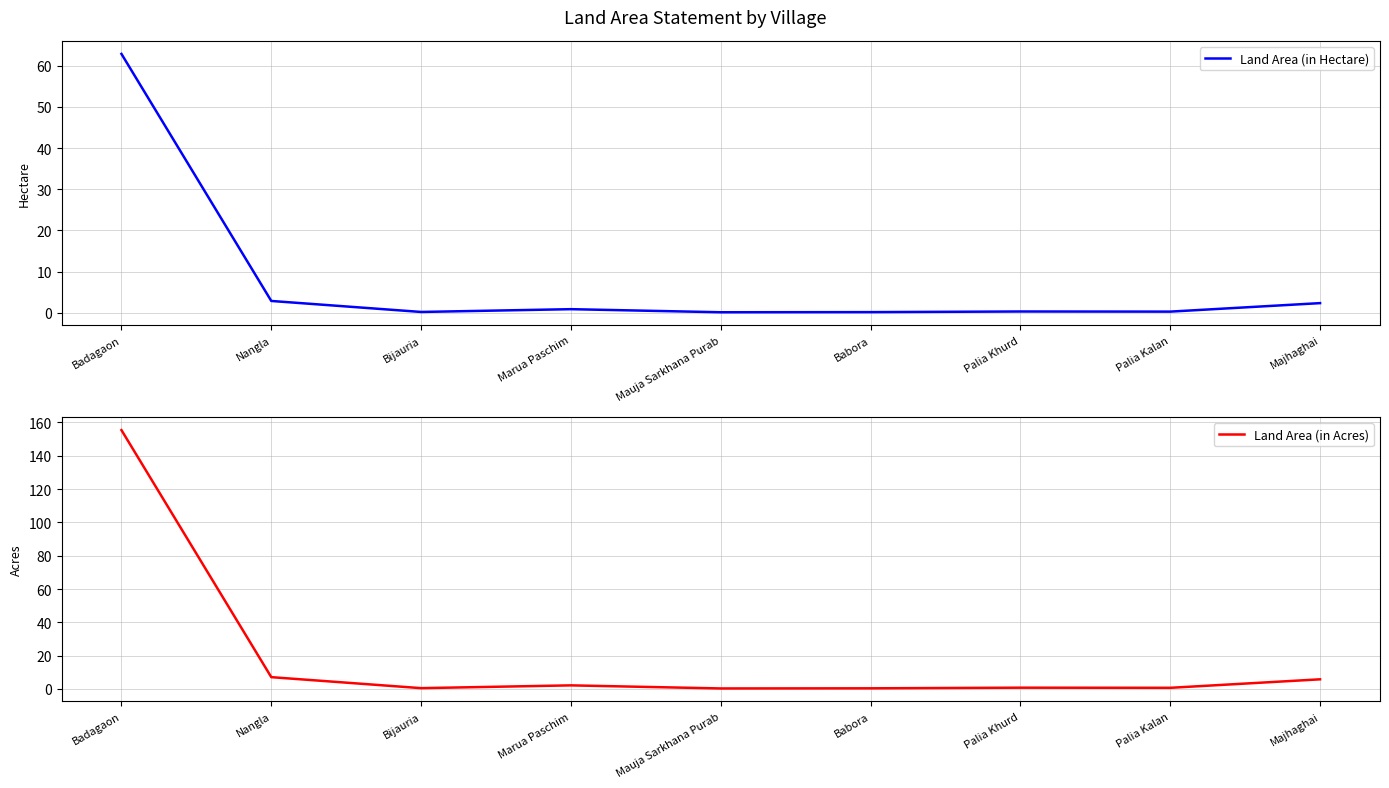

List the series in order of their peak value, lowest first.

Land Area (in Hectare), Land Area (in Acres)